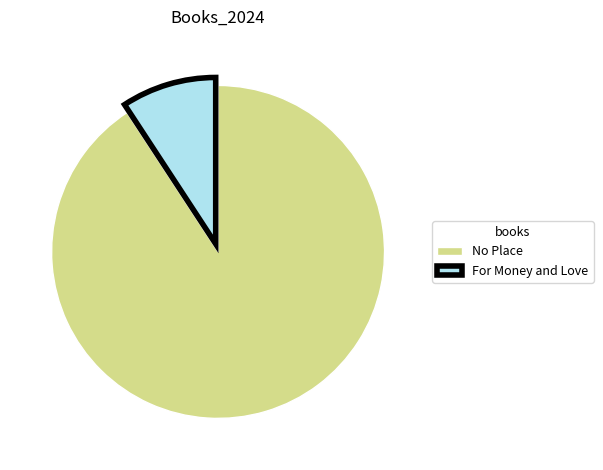

Rank the categories by value from lowest to highest.

For Money and Love, No Place